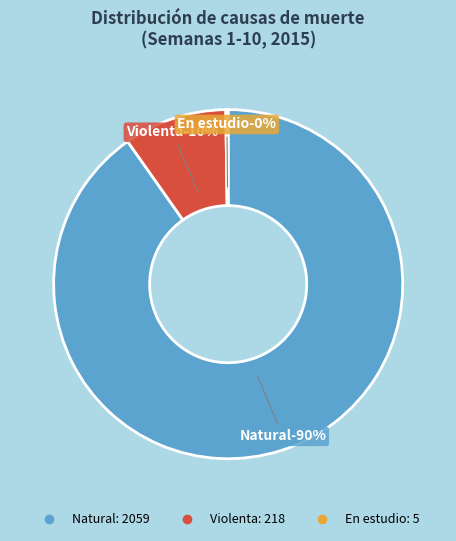

Combined, do En estudio and Violenta account for over 50%?

No